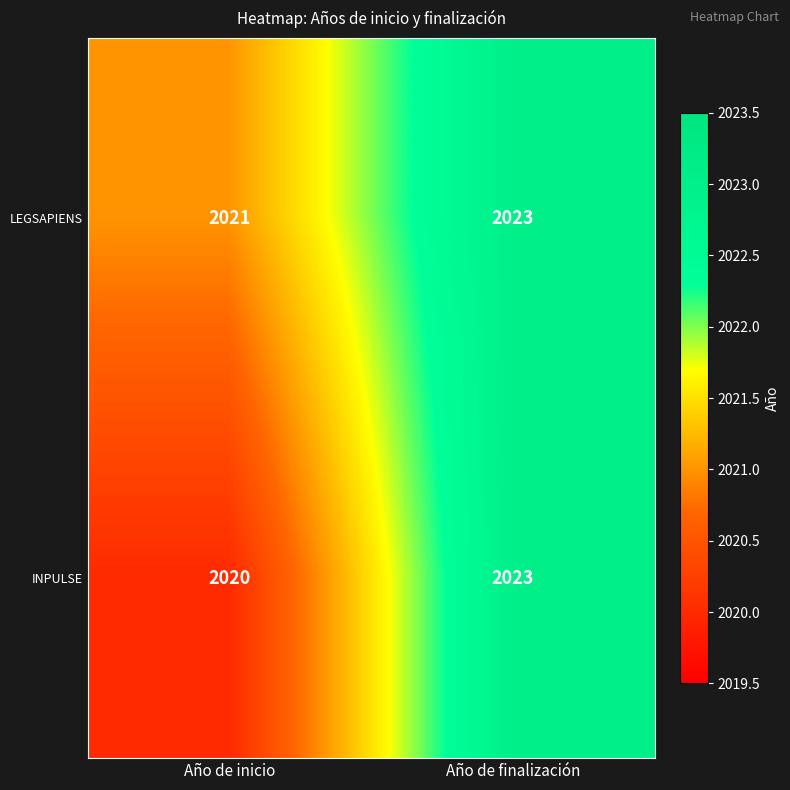

Which label corresponds to the largest value in the chart?

Año de finalización